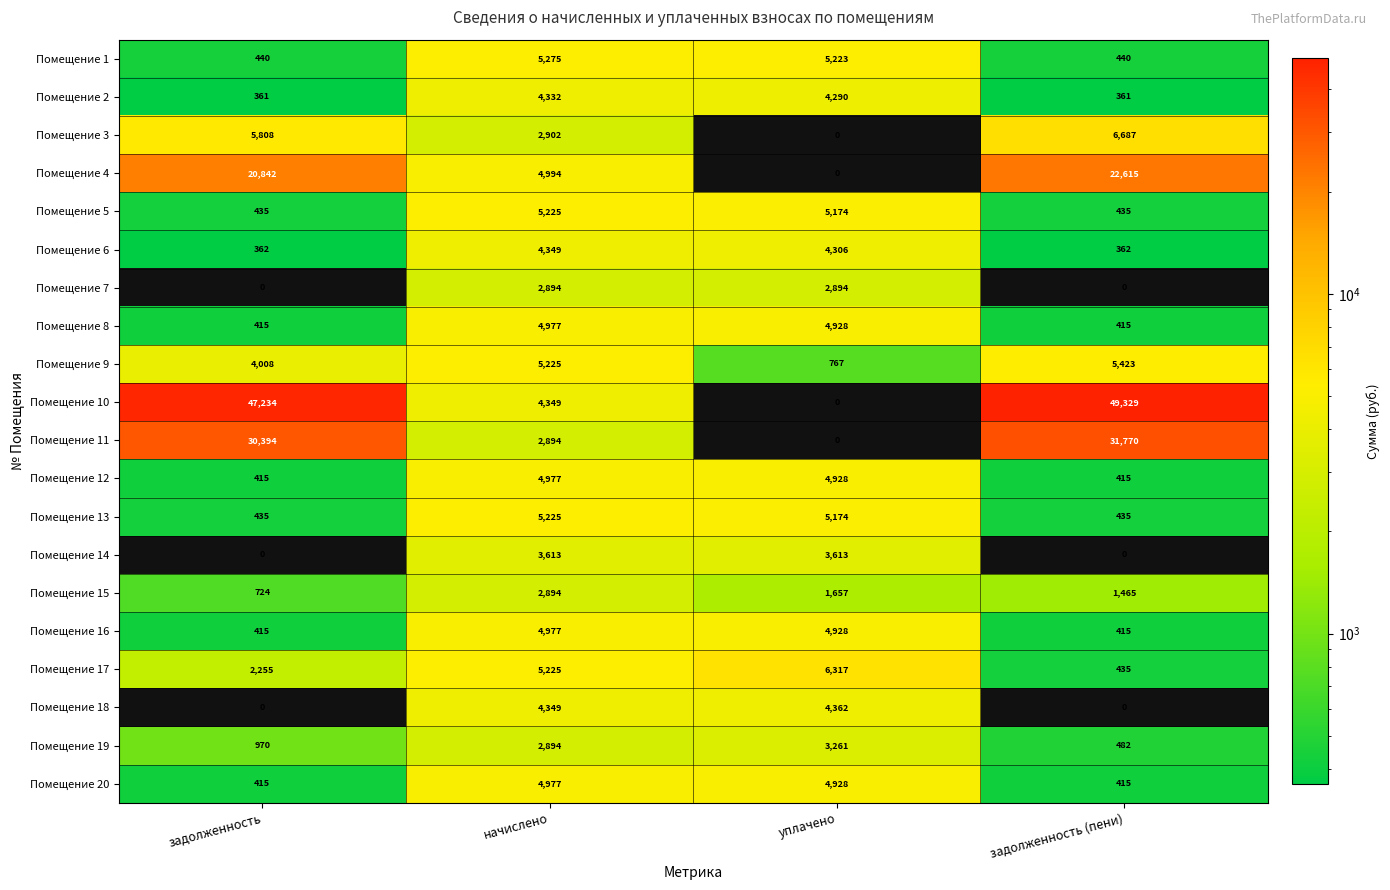

Is it true that Помещение 4 equals -8683 at уплачено?

False